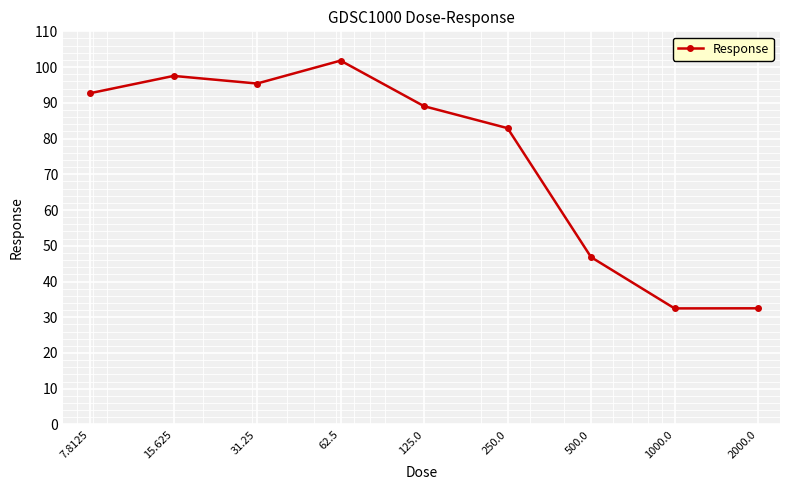

What is the value of the 7th point from the left?

46.8